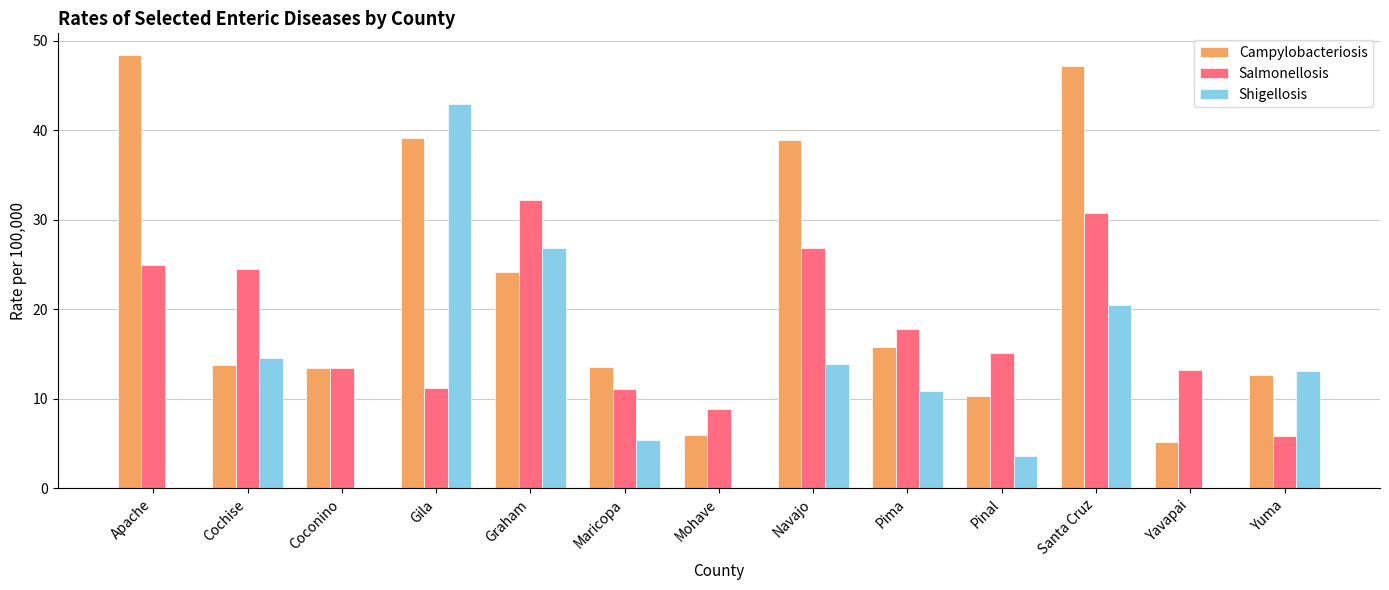

Which series has the largest total across all categories?

Campylobacteriosis